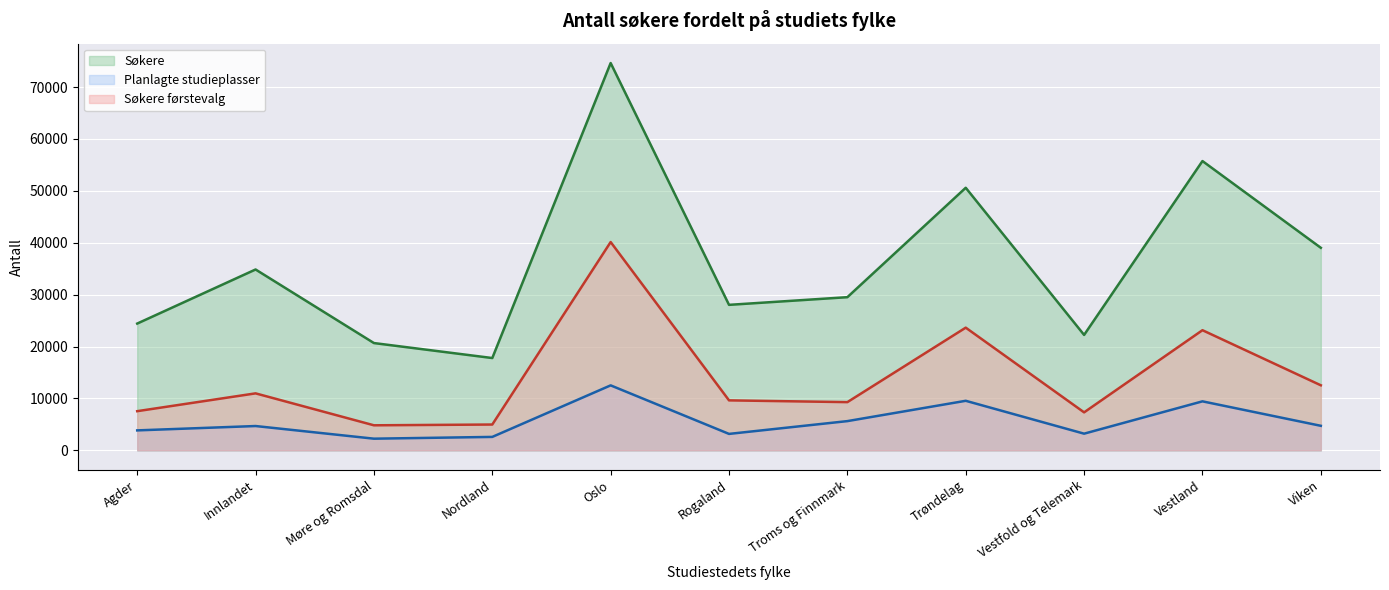

List the series in order of their overall mean, lowest first.

Planlagte studieplasser, Søkere førstevalg, Søkere